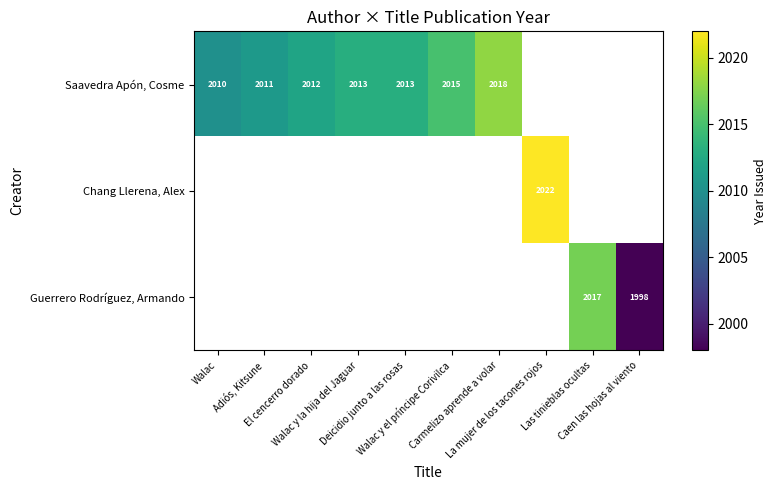

How many categories are shown in the chart?

10